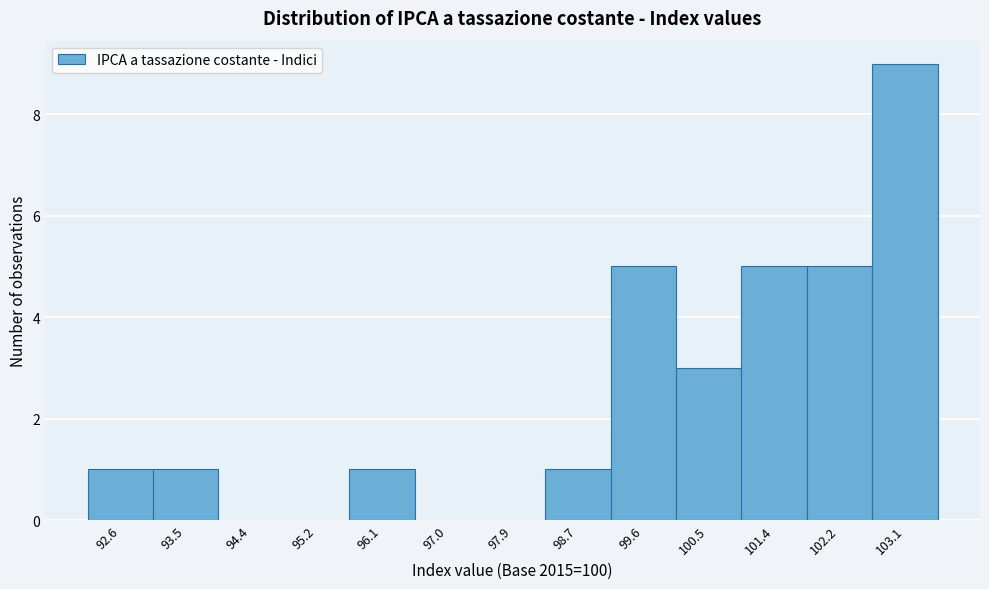

Reading right to left, transcribe all the data shown in this chart.

103.1=9	102.2=5	101.4=5	100.5=3	99.6=5	98.7=1	97.9=0	97.0=0	96.1=1	95.2=0	94.4=0	93.5=1	92.6=1